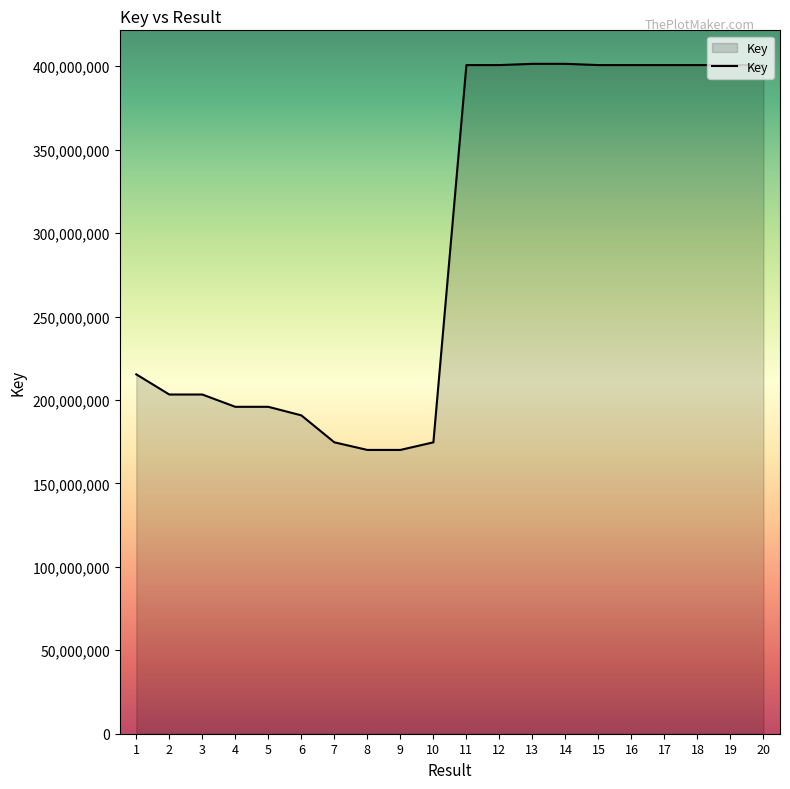

The chart shows a value of 271933938 at 5. True or false?

False